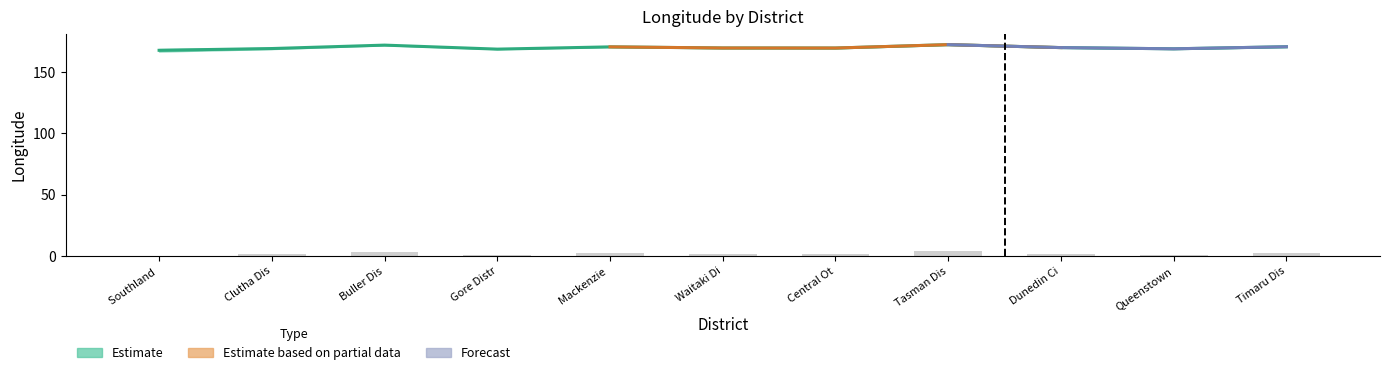

Which series has the largest total across all categories?

Estimate